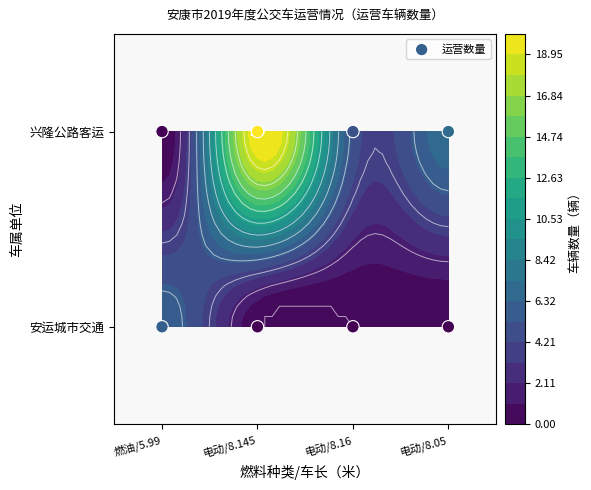

Where is the data nearest to the value 0?

燃油/5.99